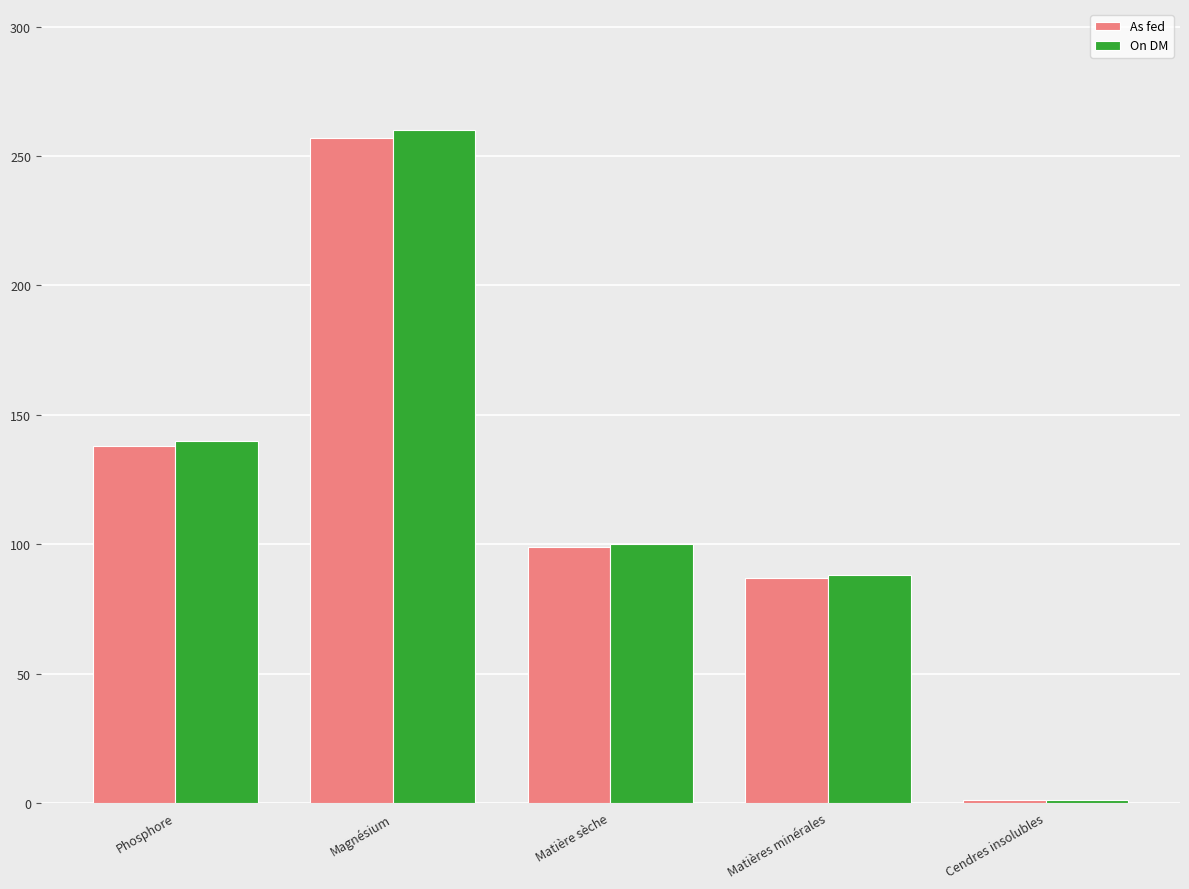

What position from the left is Magnésium?

2